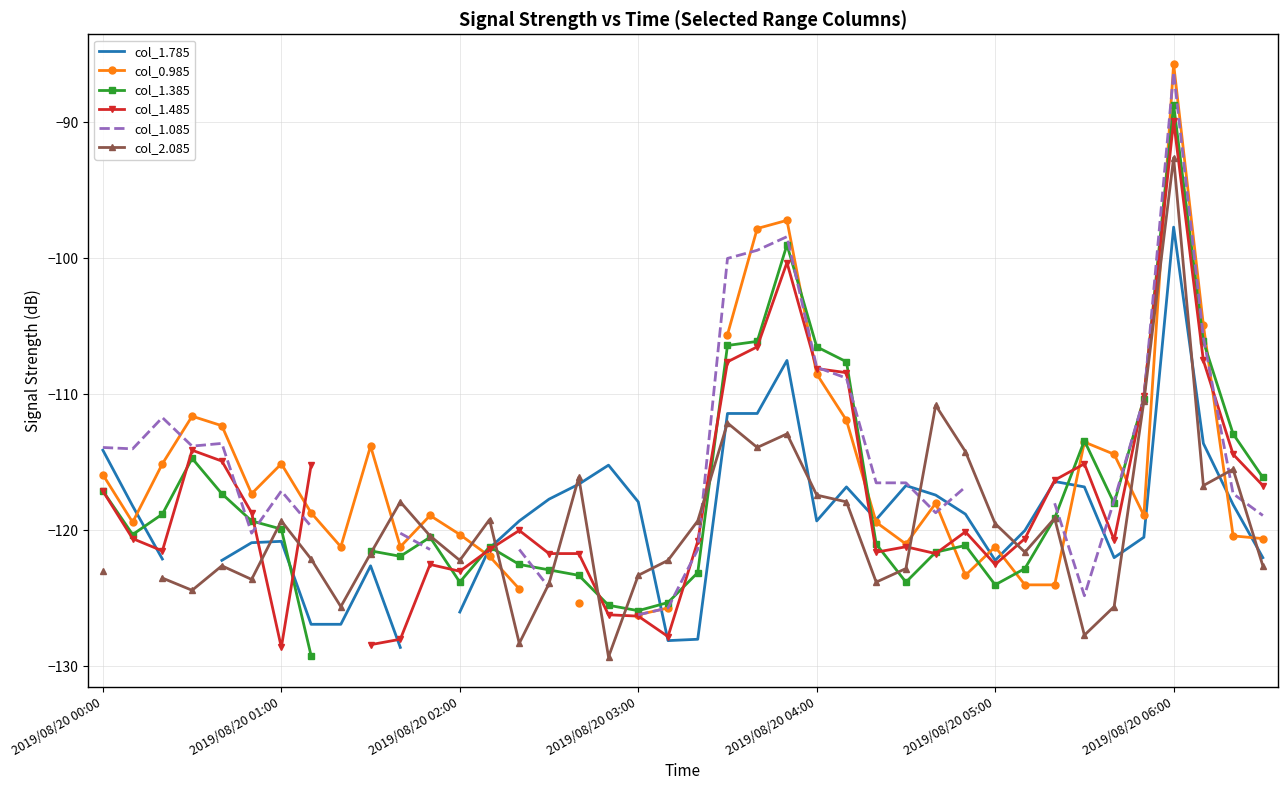

How many times do col_1.485 and col_1.785 cross each other?

8